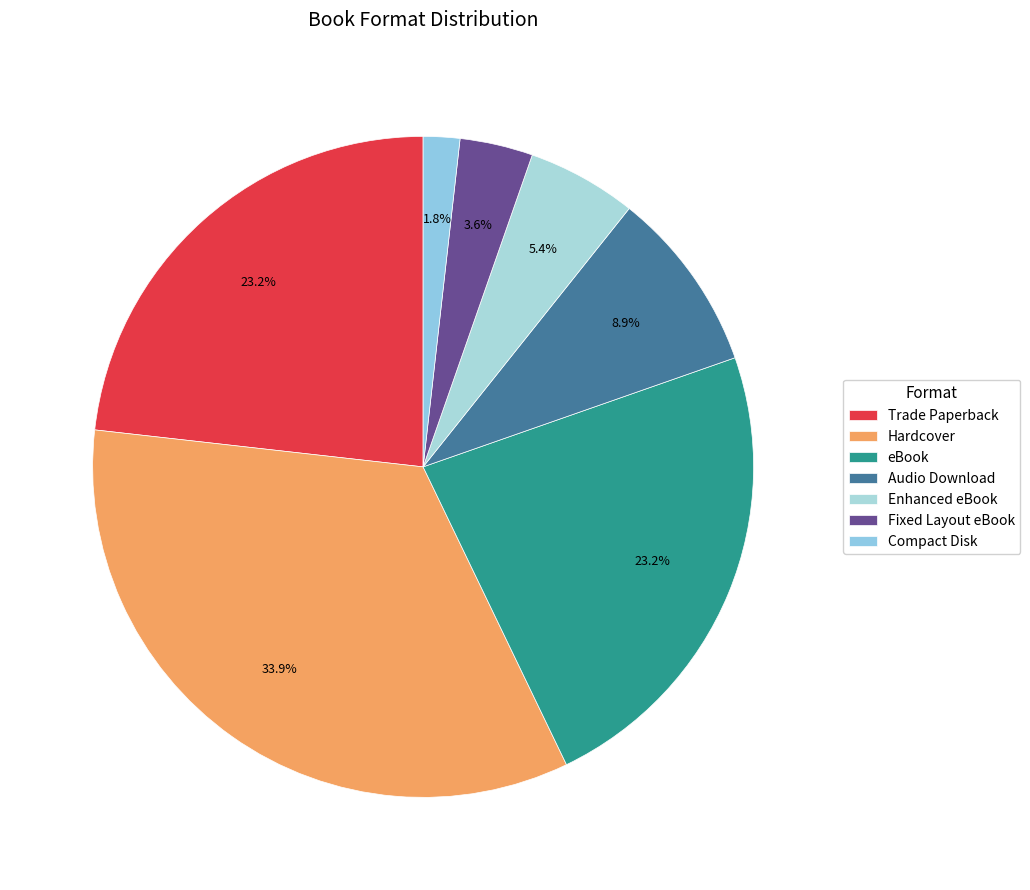

Do Enhanced eBook and eBook together represent more than half of the pie?

No